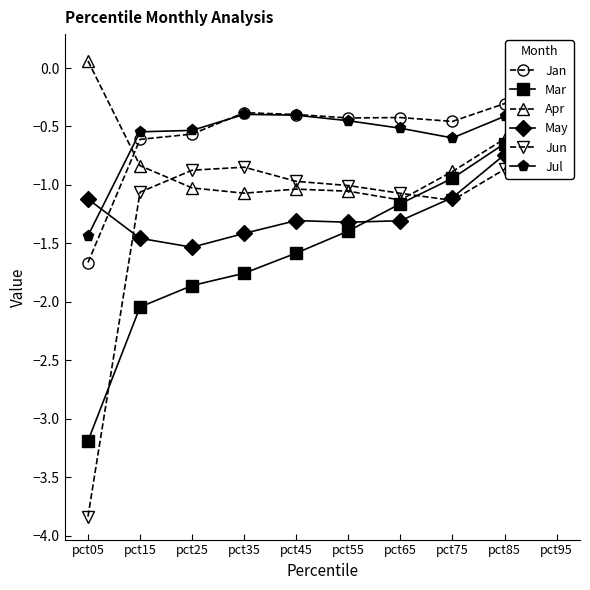

Rank the series at pct15 from lowest to highest value.

Mar, May, Jun, Apr, Jan, Jul